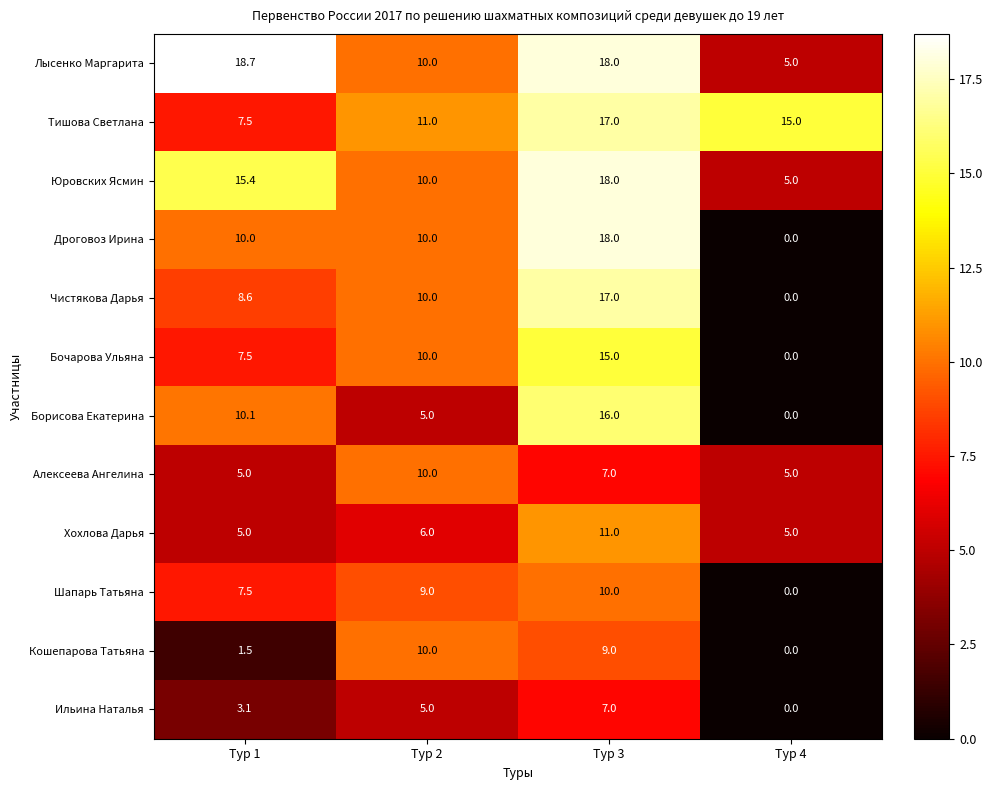

Is it true that Борисова Екатерина equals 28.1 at Тур 3?

False